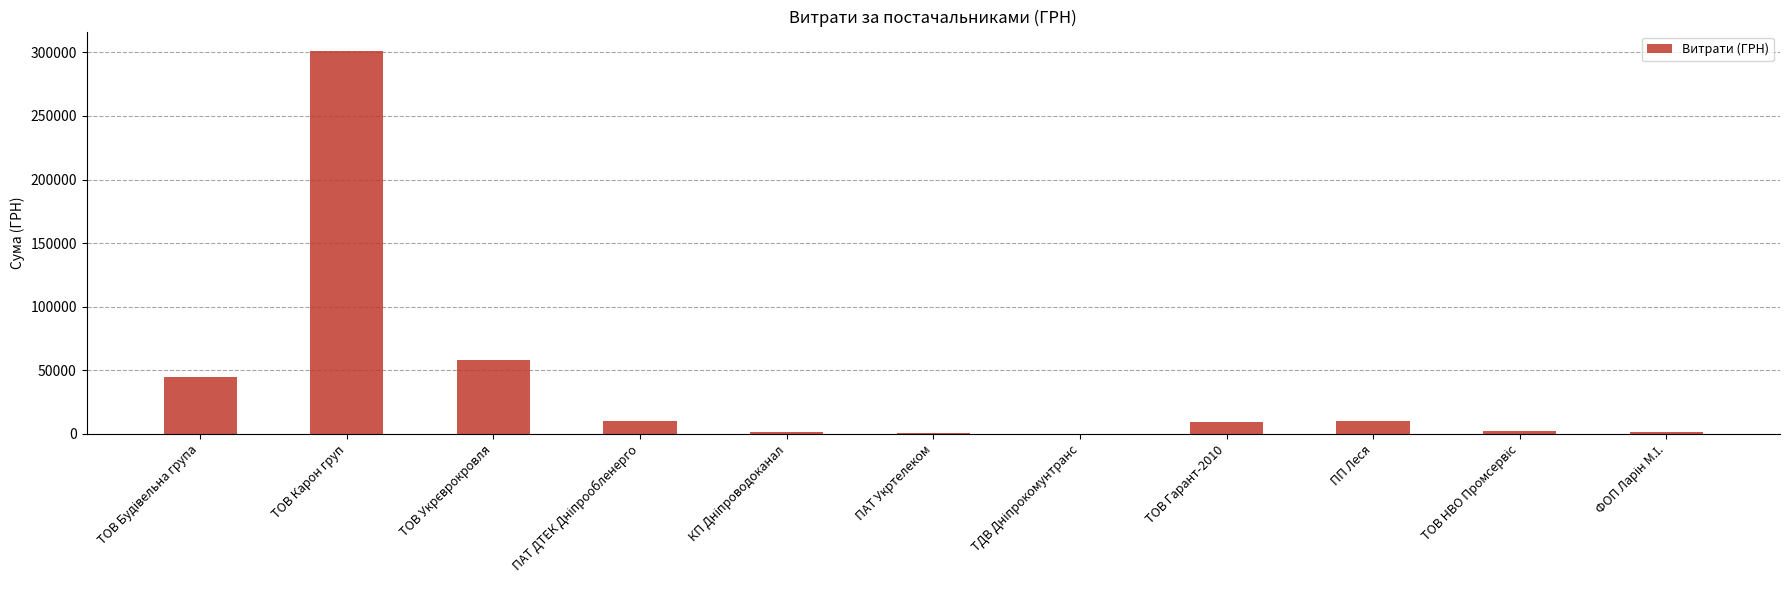

The value at ТОВ Карон груп is 301299.1. True or false?

True